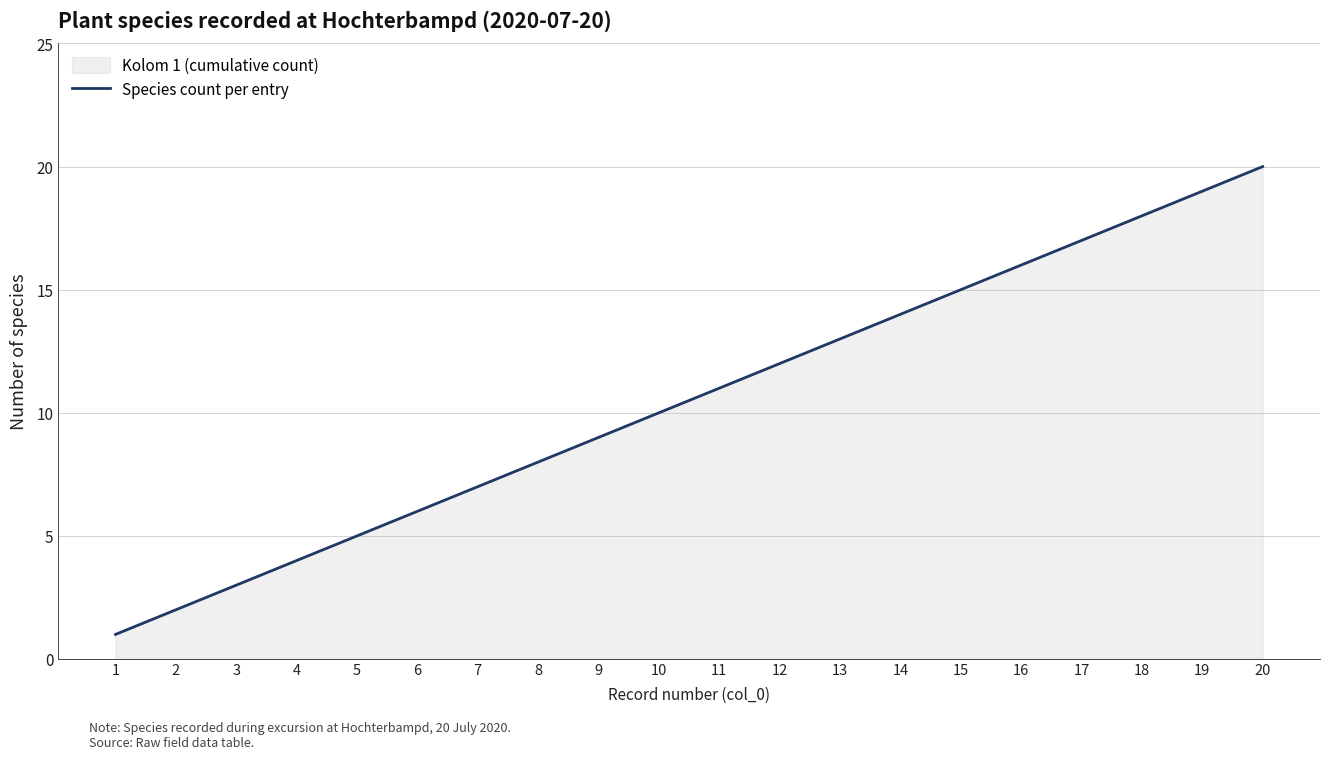

Reading left to right, extract all data points from this chart.

1	2	3	4	5	6	7	8	9	10	11	12	13	14	15	16	17	18	19	20